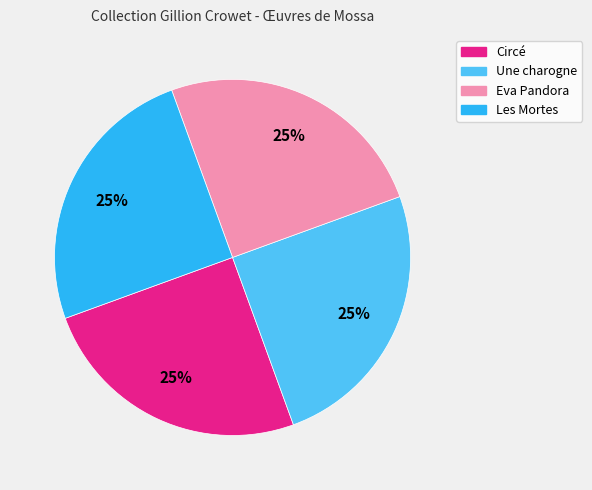

What percentage is the Une charogne slice, to the nearest percent?

25%